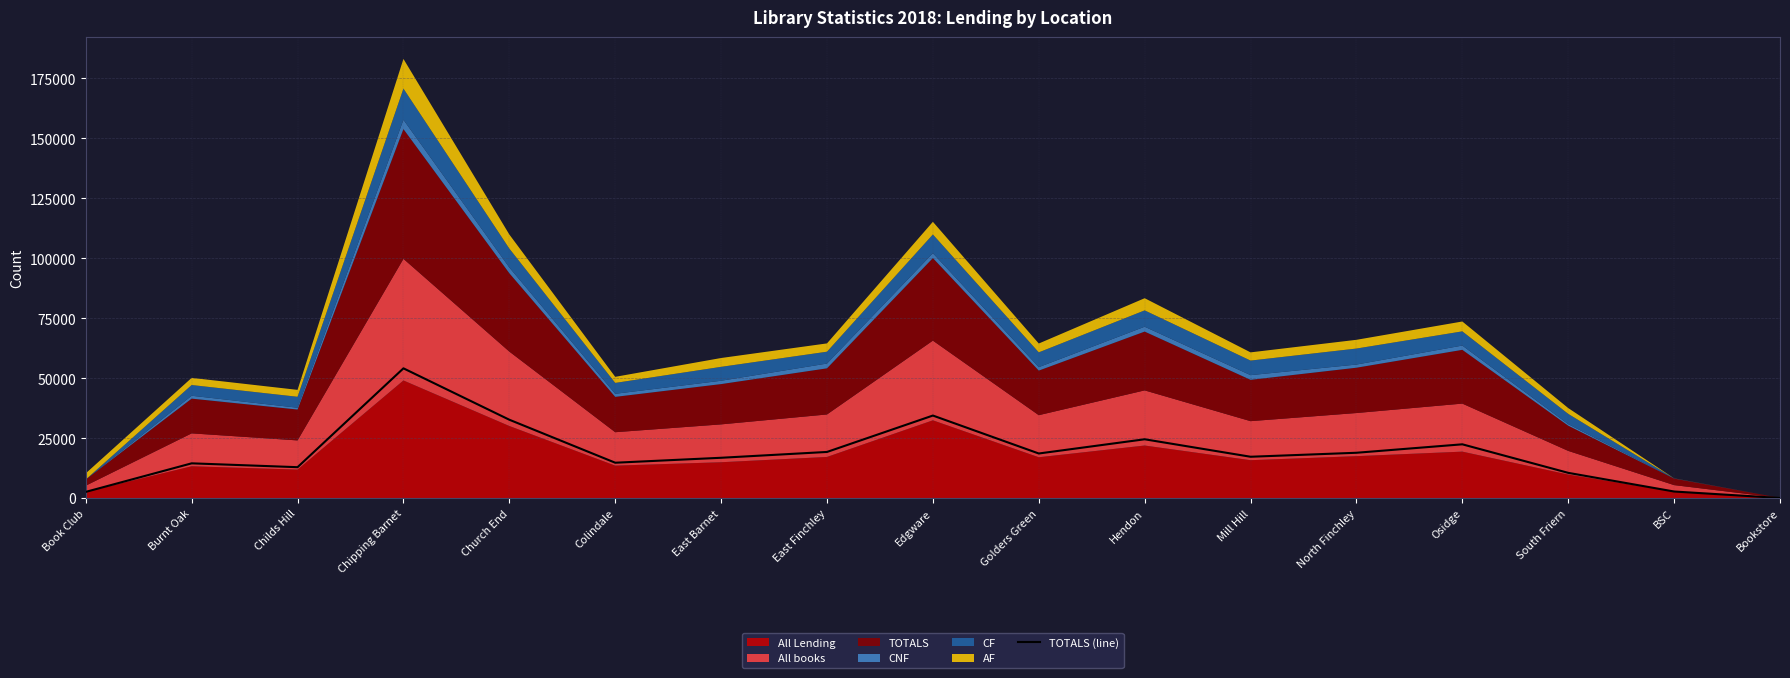

How many interior local peaks (higher than both neighbors) does the data have?

5